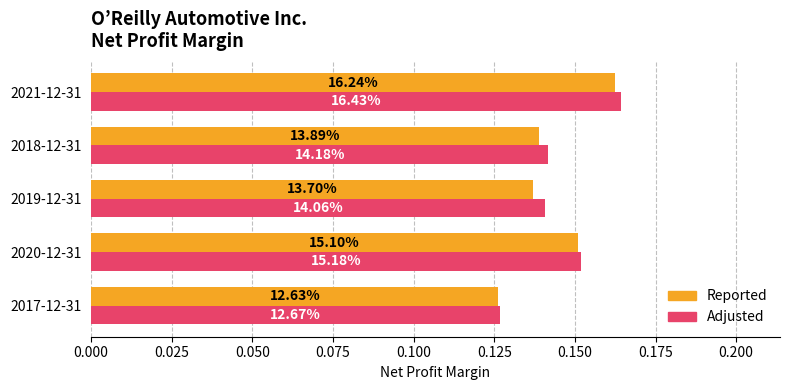

What are all the series names shown in the legend?

Reported, Adjusted